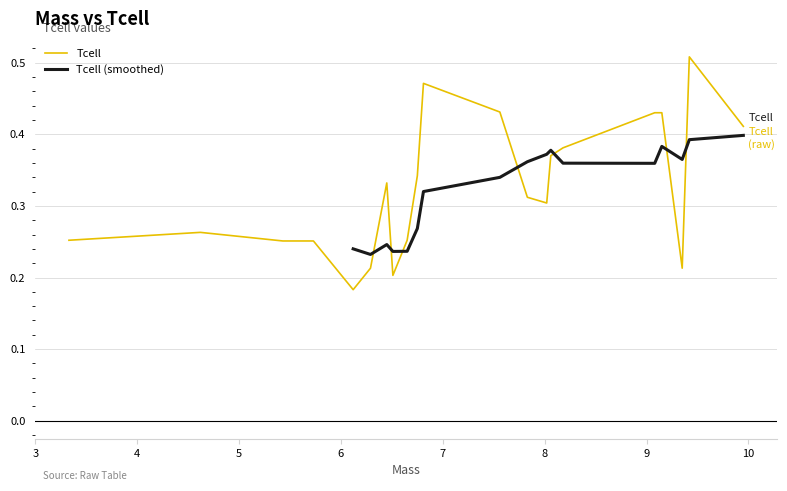

The chart shows a value of 0.2 at 6.51. True or false?

True